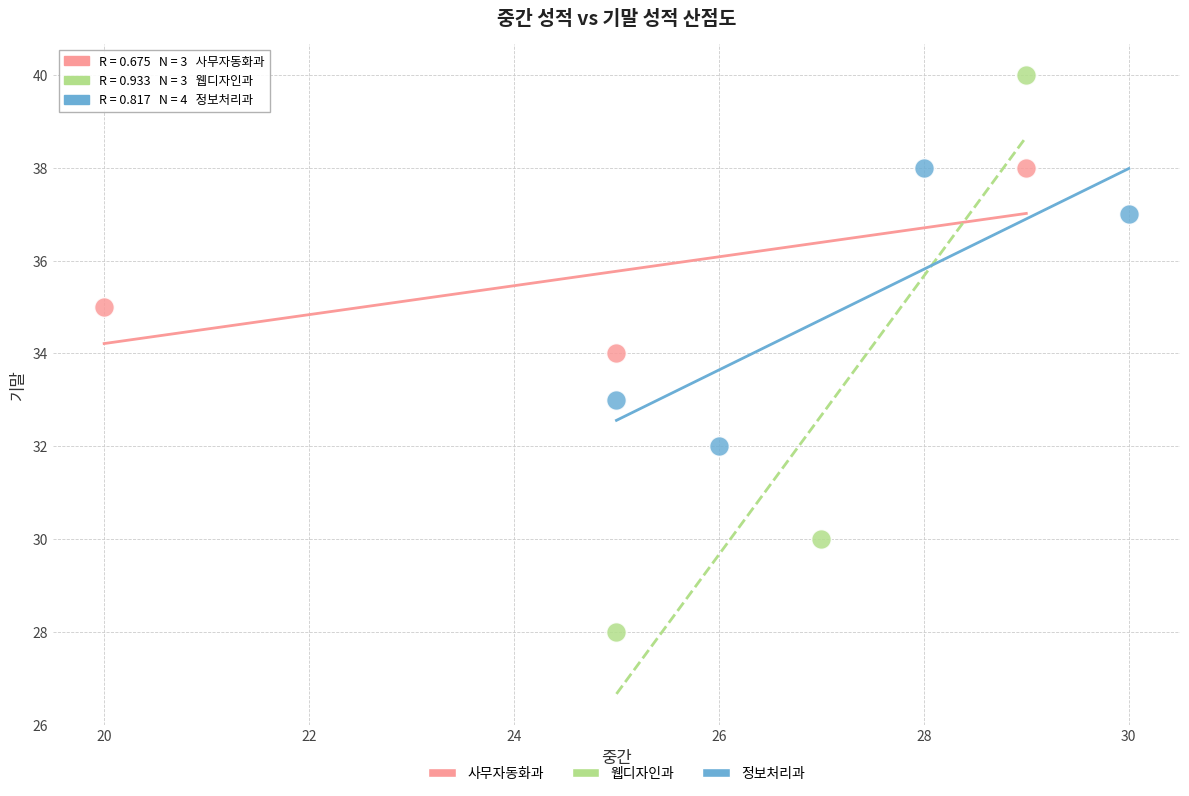

Which series has the largest Y range (max minus min)?

웹디자인과